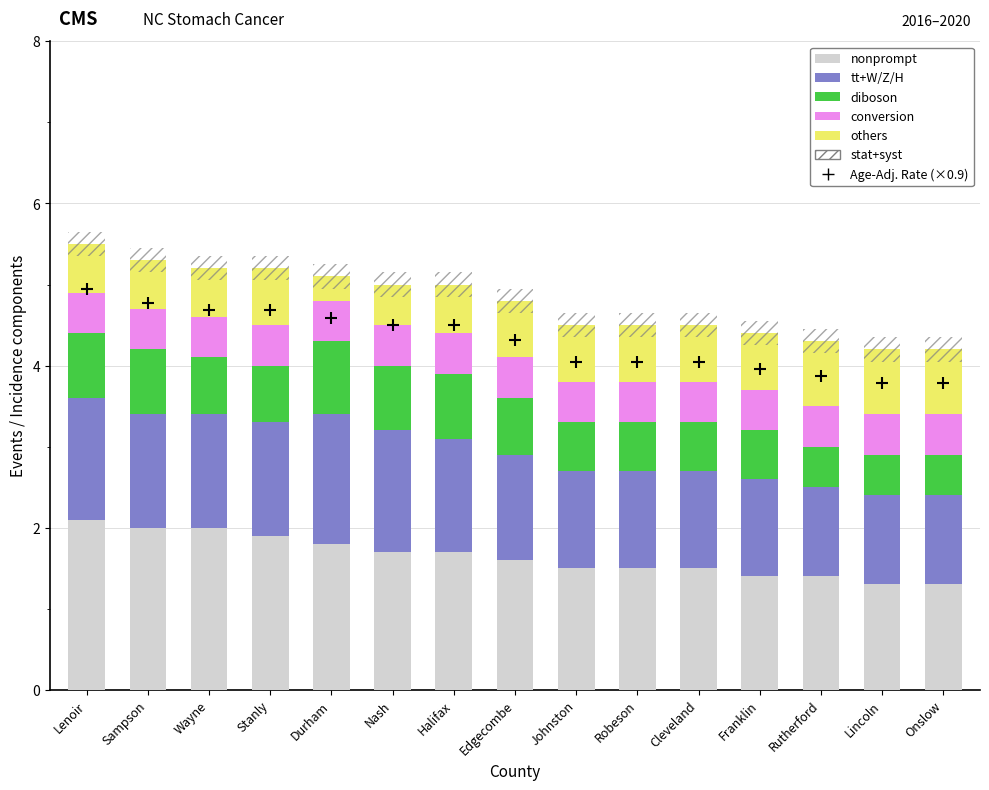

Which series has the largest total across all categories?

Age-Adj. Rate (×0.9)